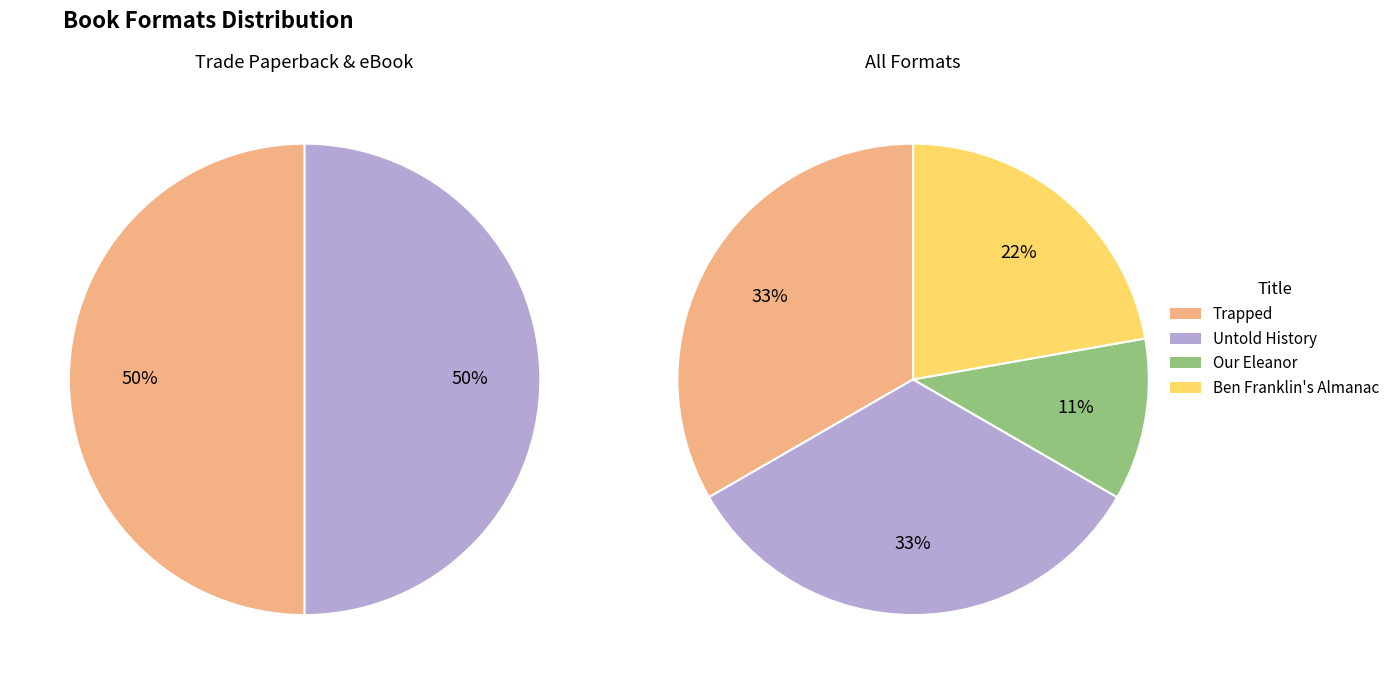

What is the change in value from Trapped to Ben Franklin's Almanac?

-1